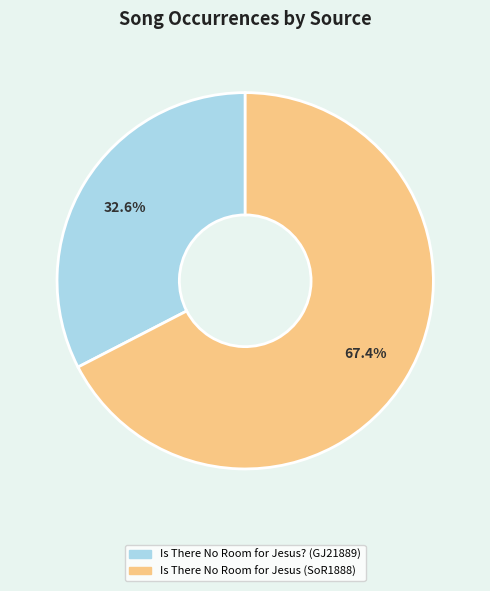

How many segments does this pie chart have?

2